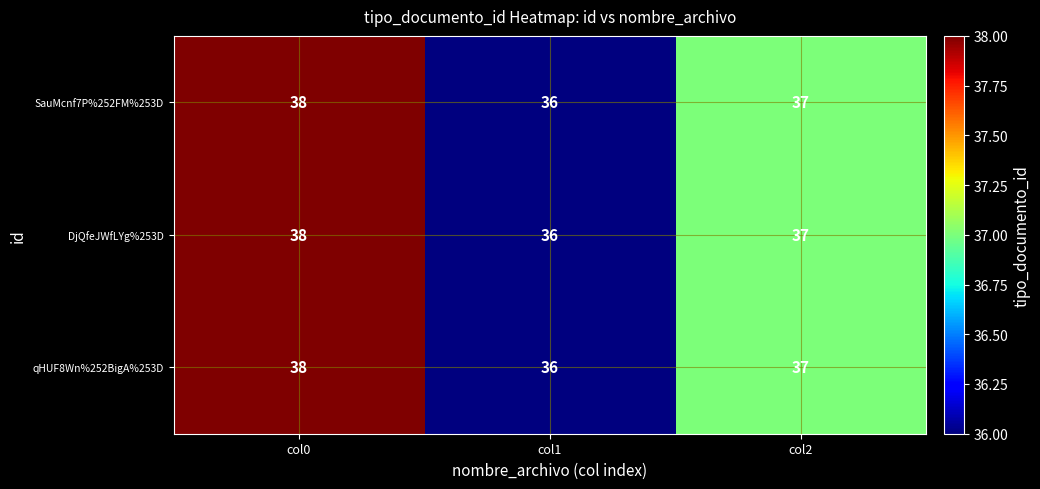

Rank the categories by qHUF8Wn%252BigA%253D value from lowest to highest.

col1, col2, col0